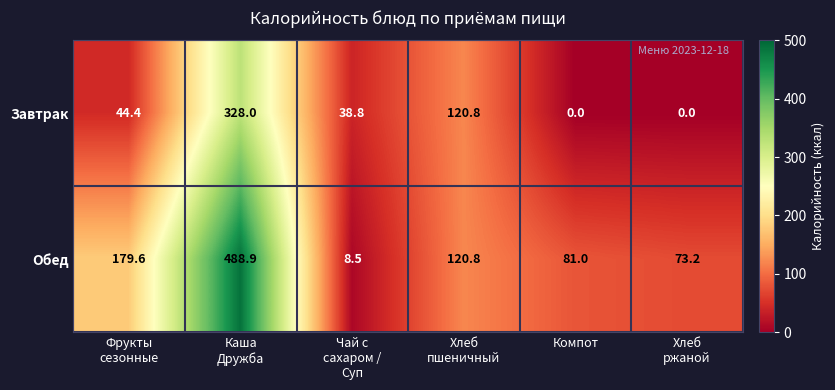

What is the sum of all Обед values?

952.0